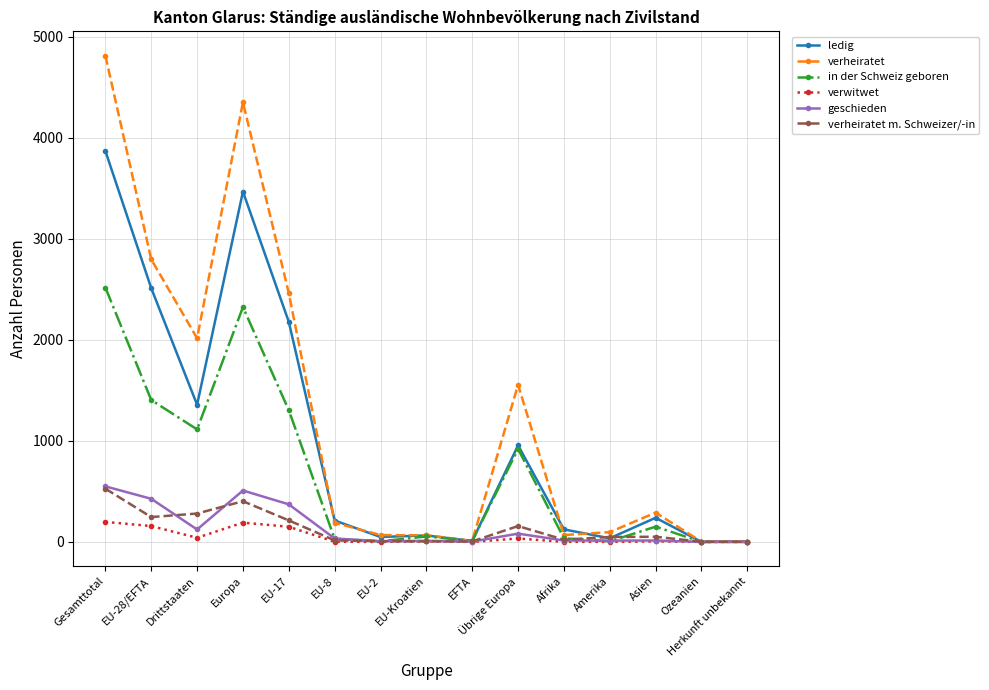

What is the difference between the second highest and minimum values in the verwitwet series?

191